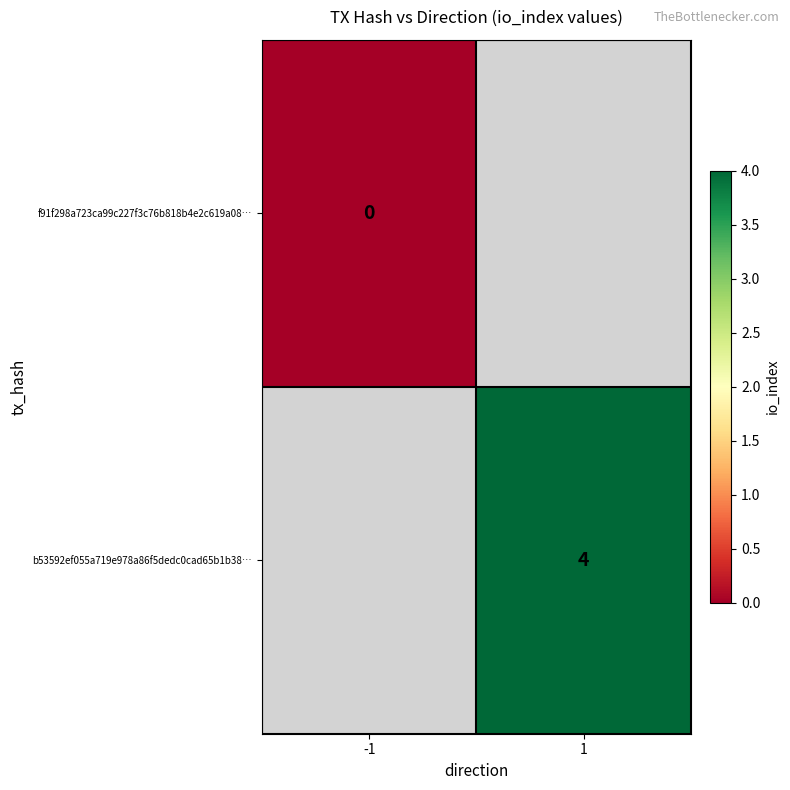

Is it true that b53592ef055a719e978a86f5dedc0cad65b1b38… equals 4 at 1?

True